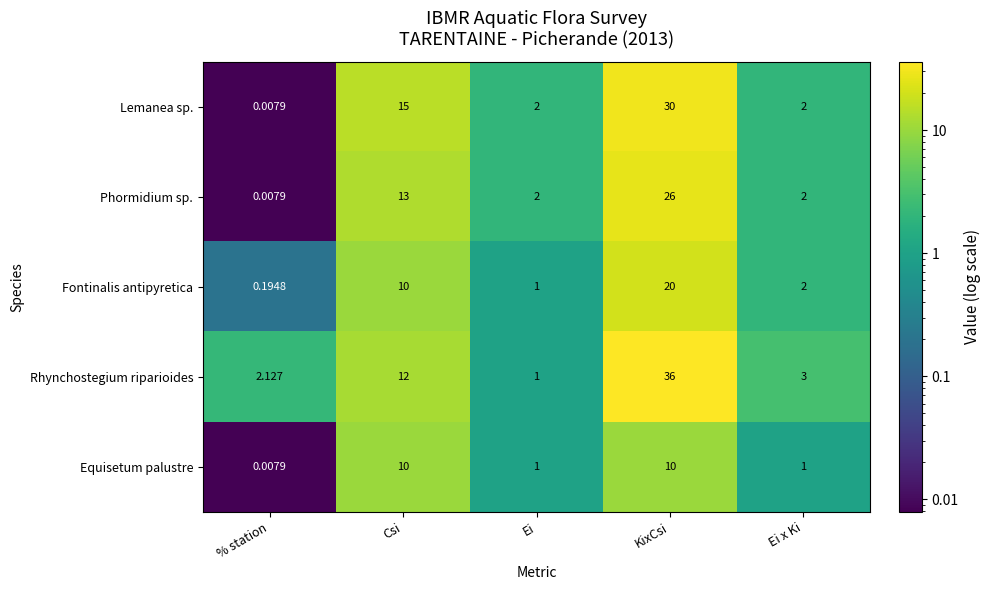

Which series changed the most between Ei and Ei x Ki?

Rhynchostegium riparioides